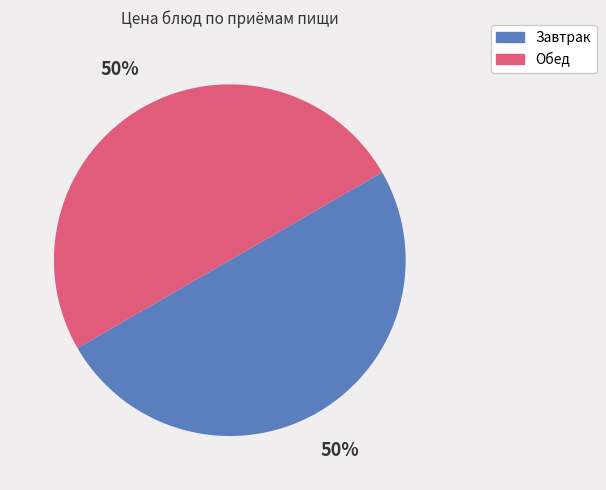

To the nearest percent, what is the average slice percentage?

50%